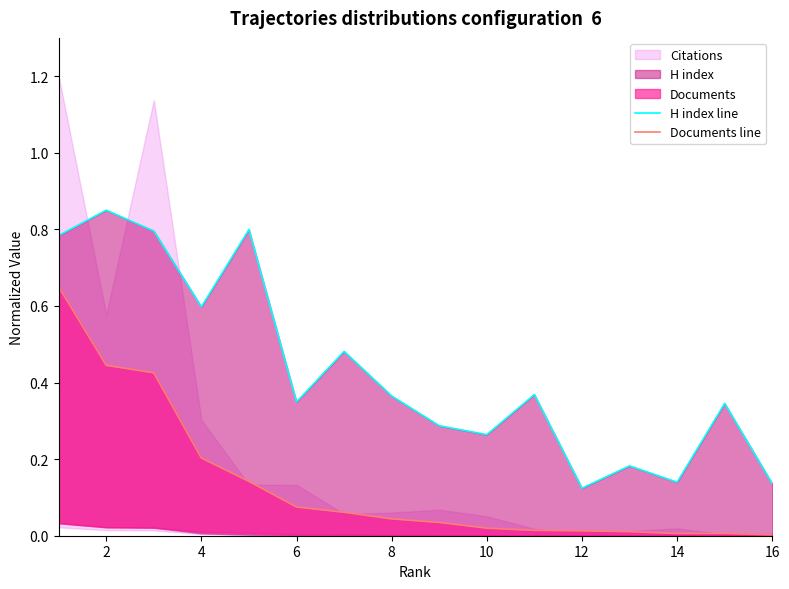

Between 12 and 16, which series saw the biggest shift?

H index line